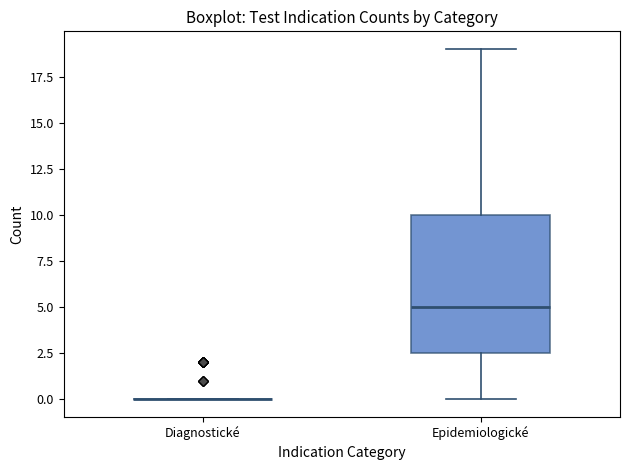

Reading left to right, transcribe this box plot: for each box, give where its median line is, the range the box spans, and where its two whiskers end, as read against the y-axis. The values are not printed on the chart, so give them approximately, as read against the axis.

Diagnostické: box collapsed to a line at 0.0, whiskers 0.0 to 0.0
Epidemiologické: median 5.0, box 2.5 to 10.0, whiskers 0.0 to 19.0